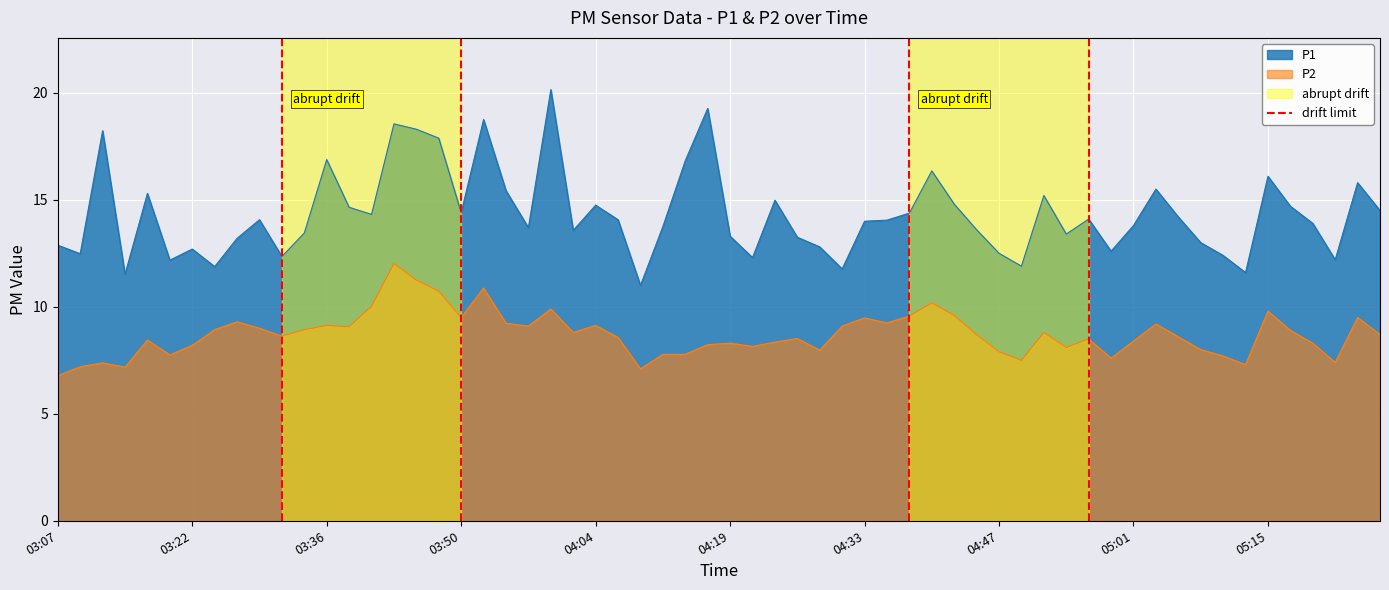

True or false: P2 and P1 cross at least once.

False